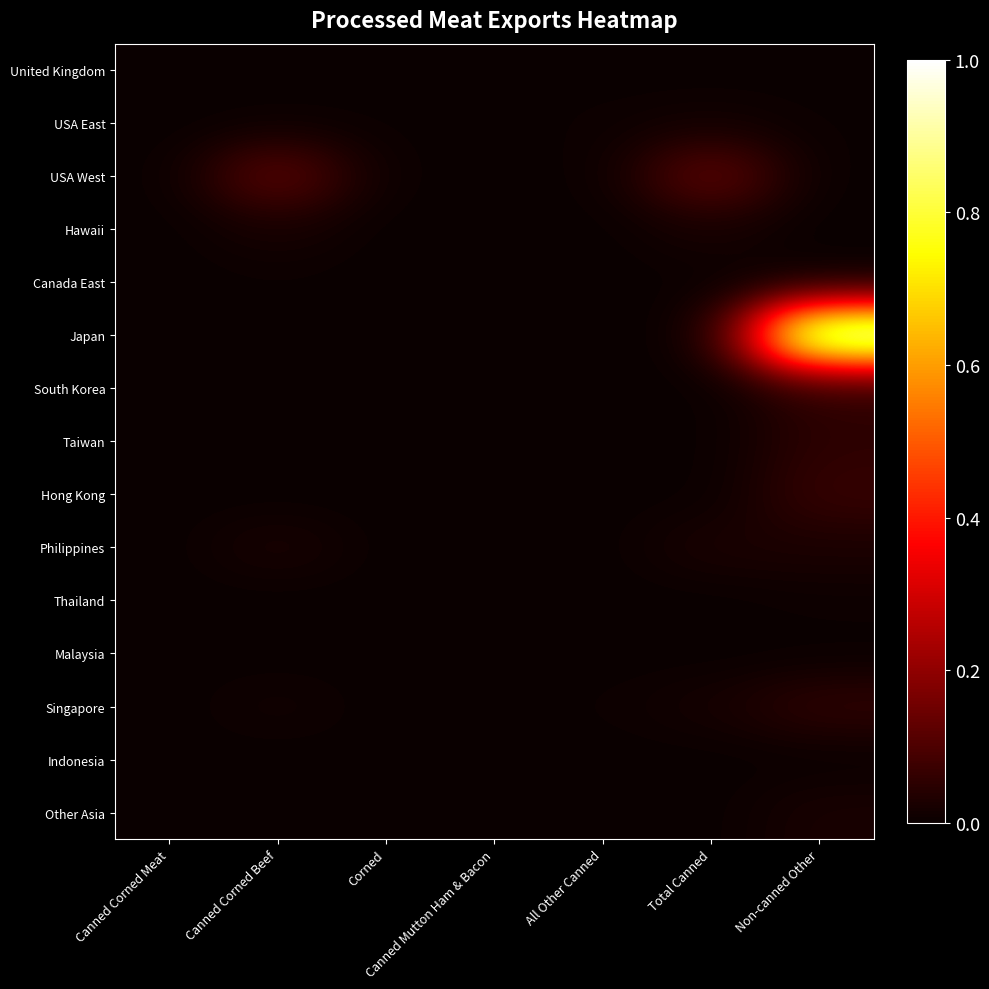

List the series in order of their peak value, highest first.

Japan, USA West, Hong Kong, Singapore, Taiwan, South Korea, Philippines, Other Asia, Hawaii, USA East, Thailand, Canada East, United Kingdom, Indonesia, Malaysia